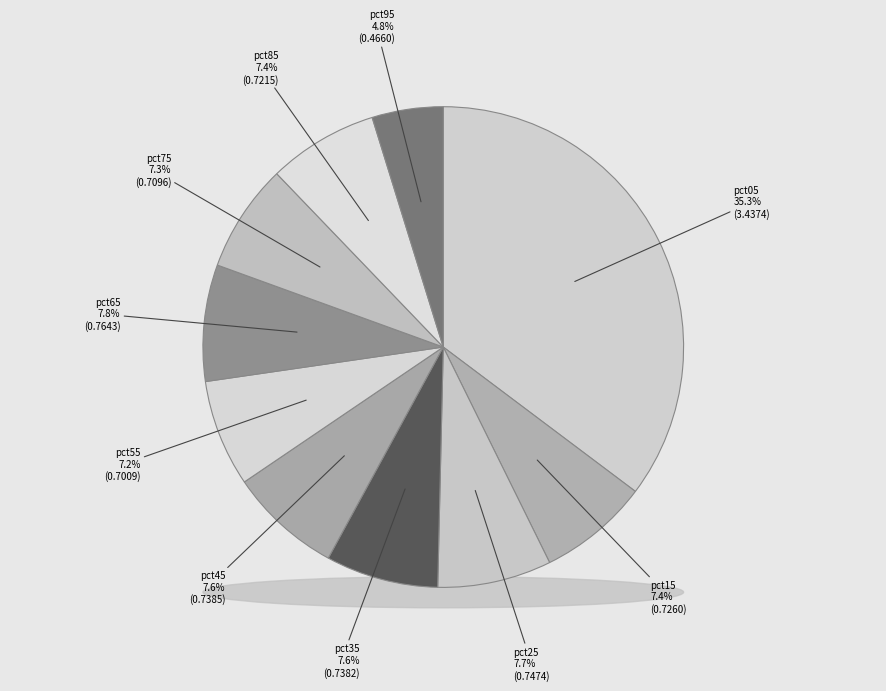

Is there a majority slice in this chart?

No